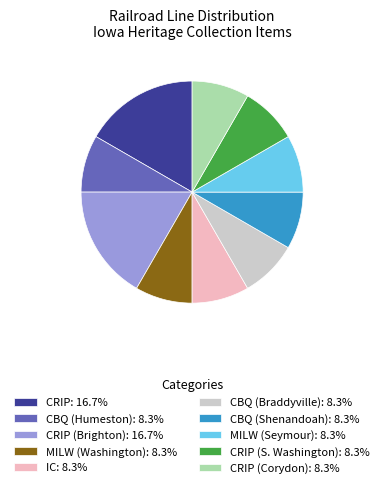

Combined, do MILW (Seymour): 8.3% and CRIP: 16.7% account for over 50%?

No